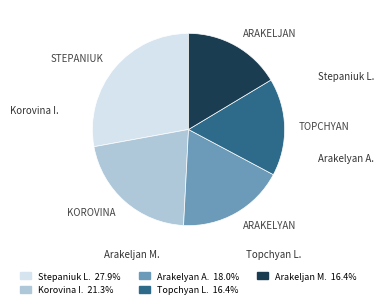

Is there any slice that represents more than half of the pie?

No